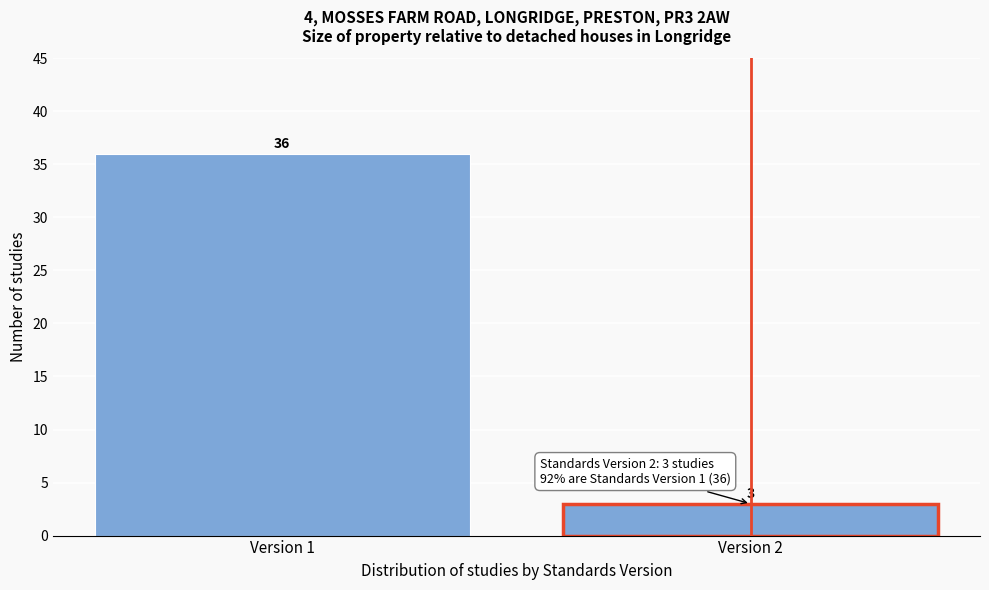

Reading right to left, transcribe all the data shown in this chart.

Version 2=3	Version 1=36